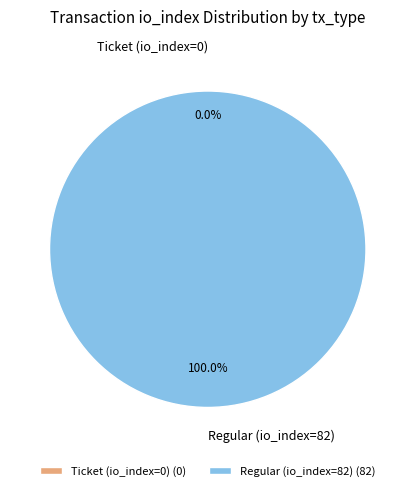

To the nearest percent, what is the combined percentage of Ticket (io_index=0) and Regular (io_index=82)?

100%